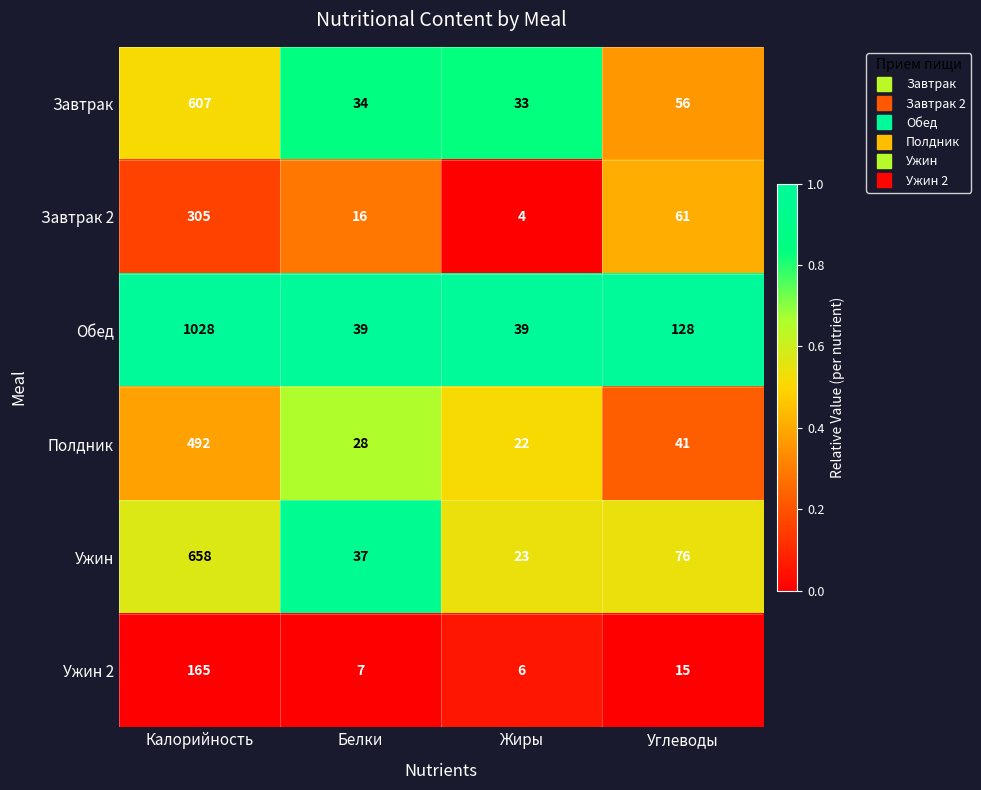

Is it true that Завтрак 2 equals 3 at Жиры?

False